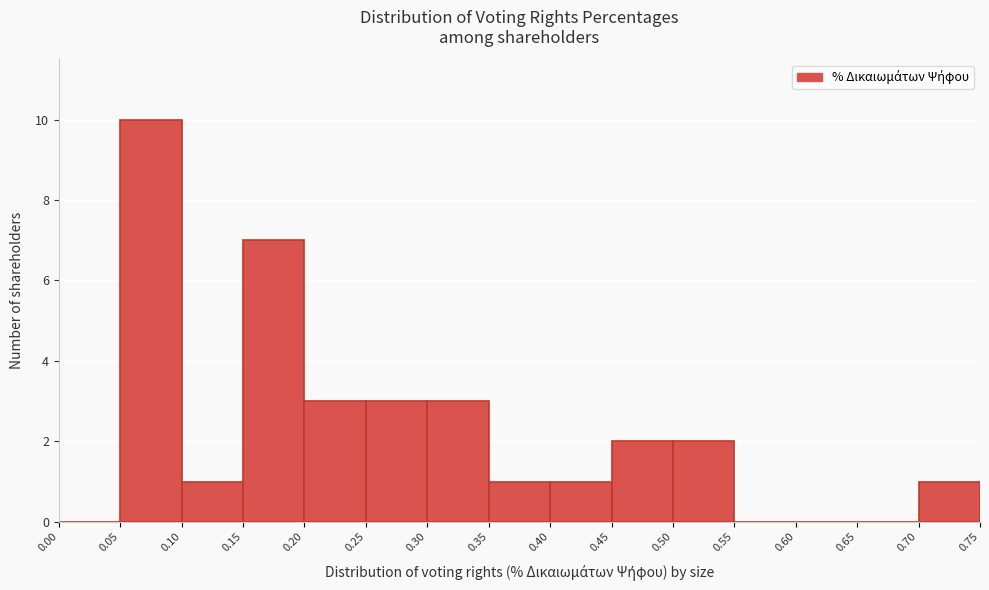

Over which range of the x-axis is the bar tallest?

0.05 to 0.10